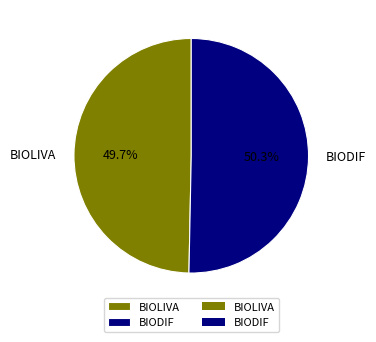

Between BIOLIVA and BIODIF, which is larger?

BIODIF